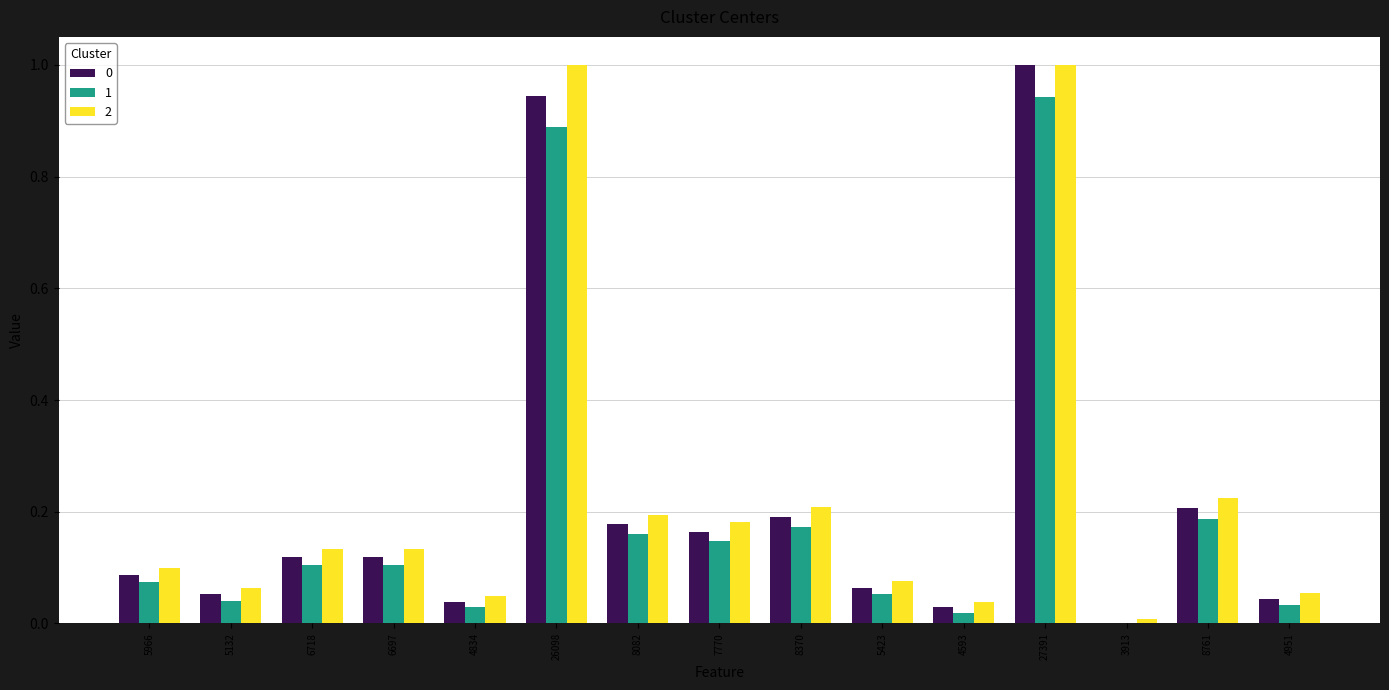

How many data points in 1 are above 0?

14